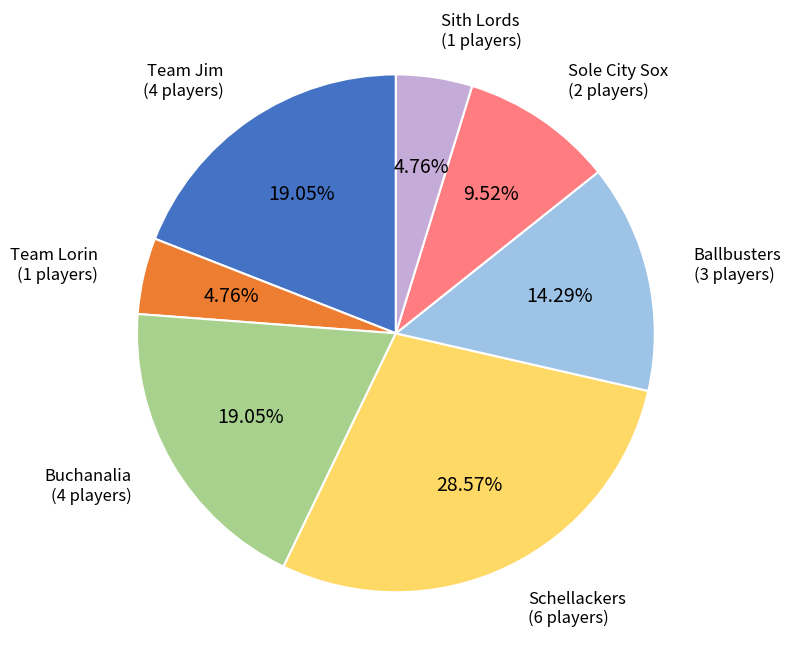

Is there any slice that represents more than half of the pie?

No